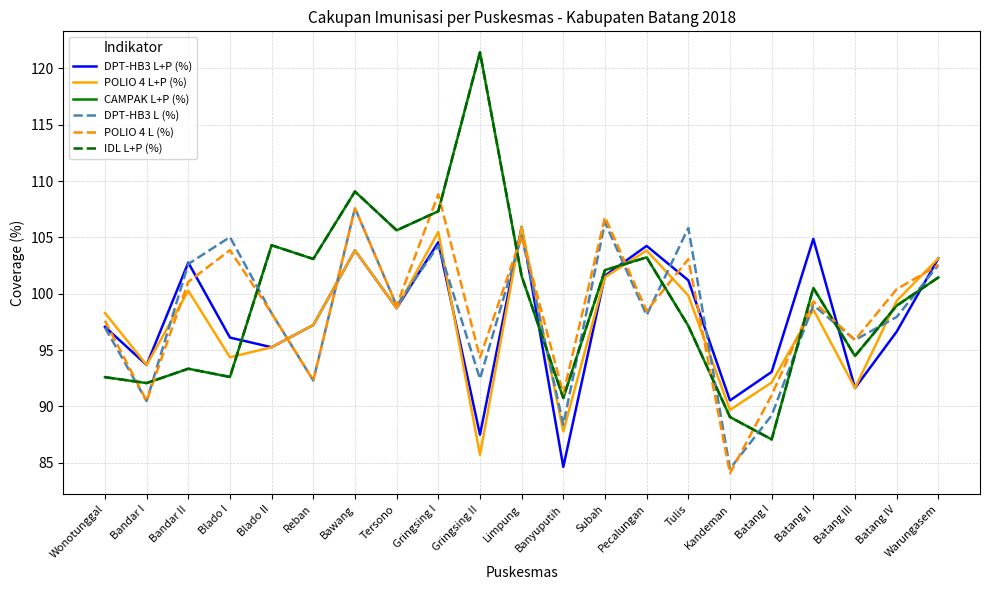

List the labels in order of DPT-HB3 L+P (%) value, smallest first.

Banyuputih, Gringsing II, Kandeman, Batang III, Batang I, Bandar I, Blado II, Blado I, Batang IV, Wonotunggal, Reban, Tersono, Tulis, Subah, Bandar II, Warungasem, Bawang, Pecalungan, Gringsing I, Batang II, Limpung